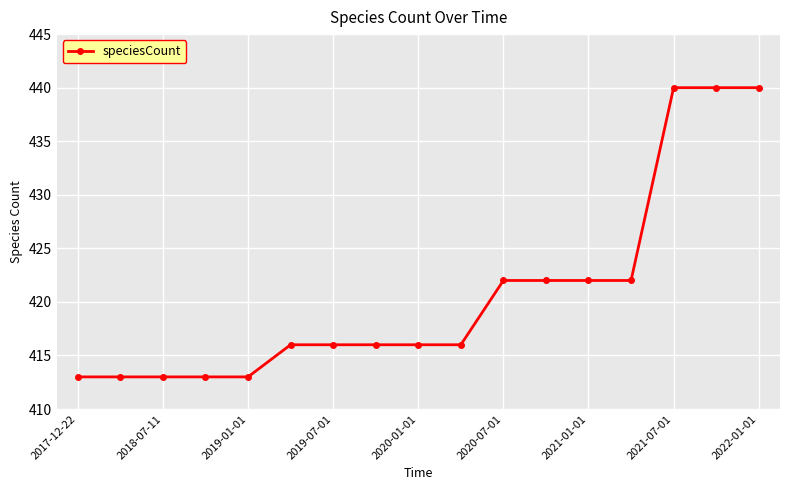

What is the difference between the maximum and minimum values?

27